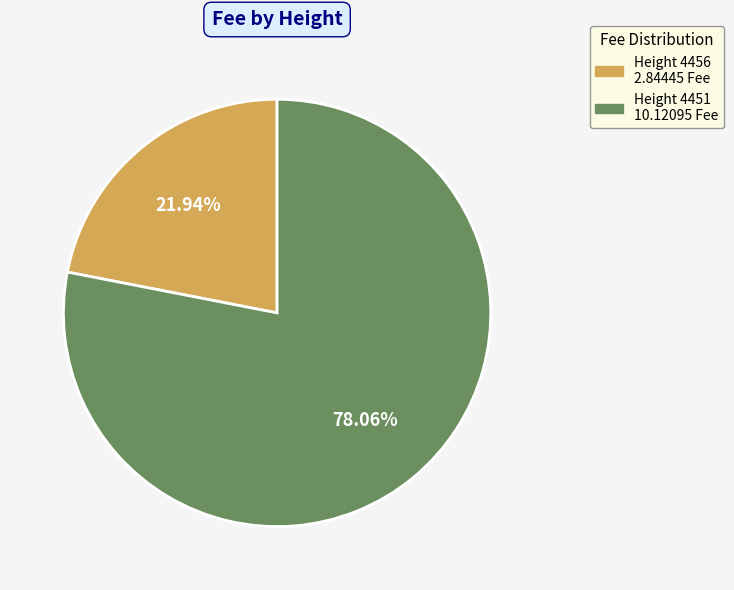

What is the ratio of the value at Height 4456 to the value at Height 4451?

0.3